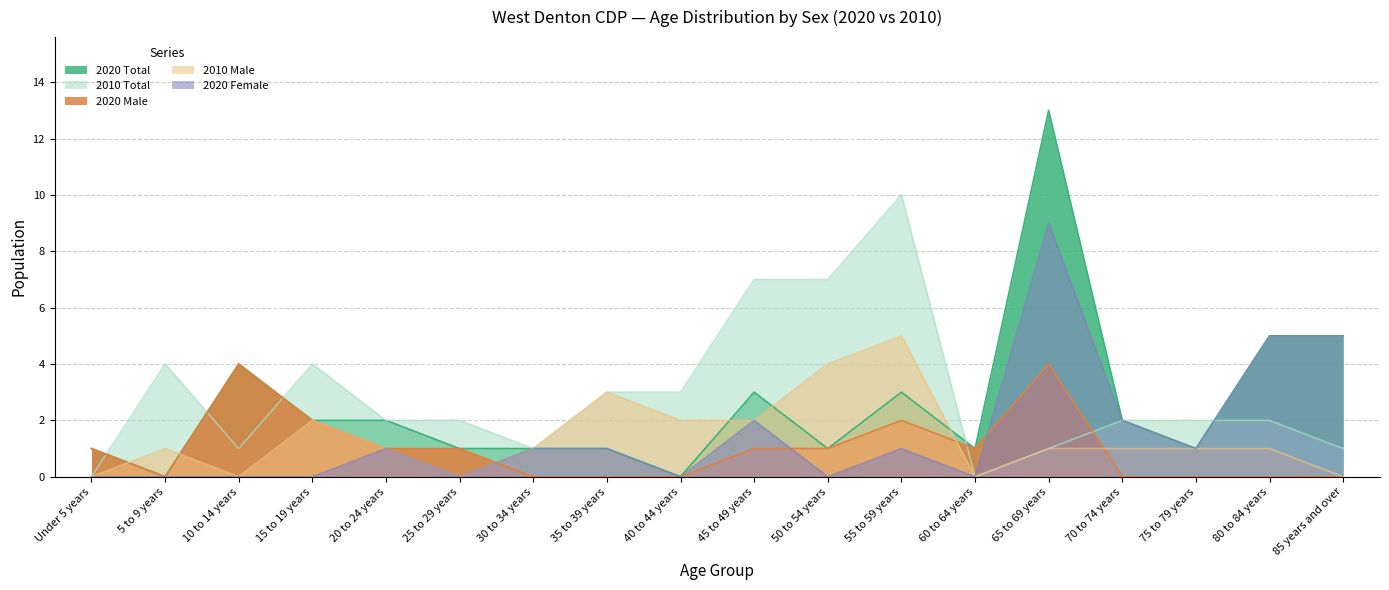

What is the label of the 12th point from the right?

30 to 34 years